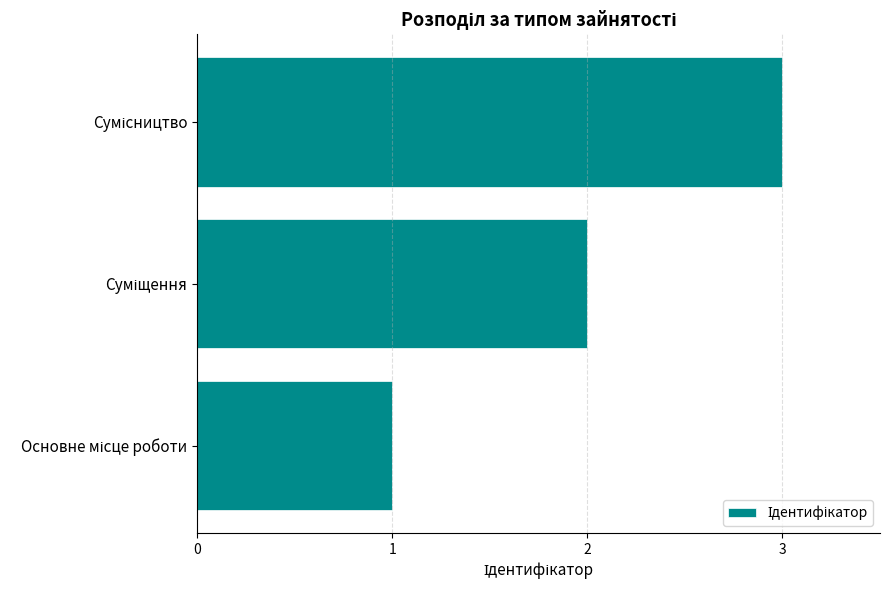

What is the sum of all values?

6